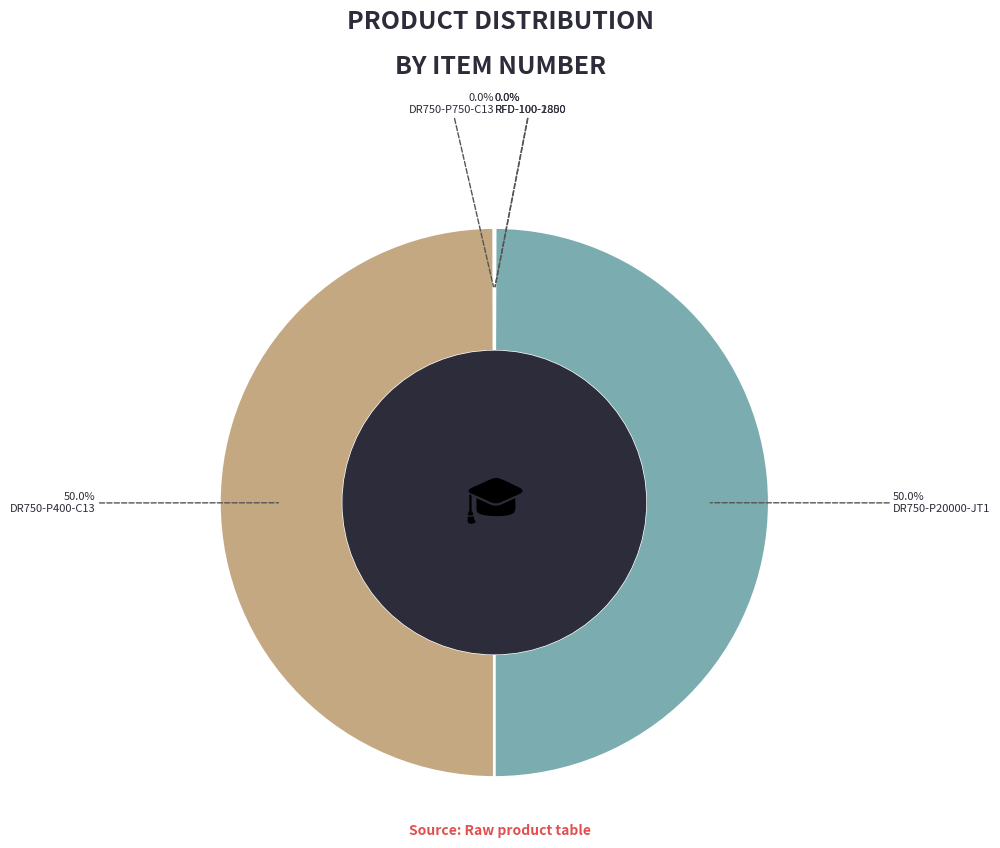

How many segments does this pie chart have?

5